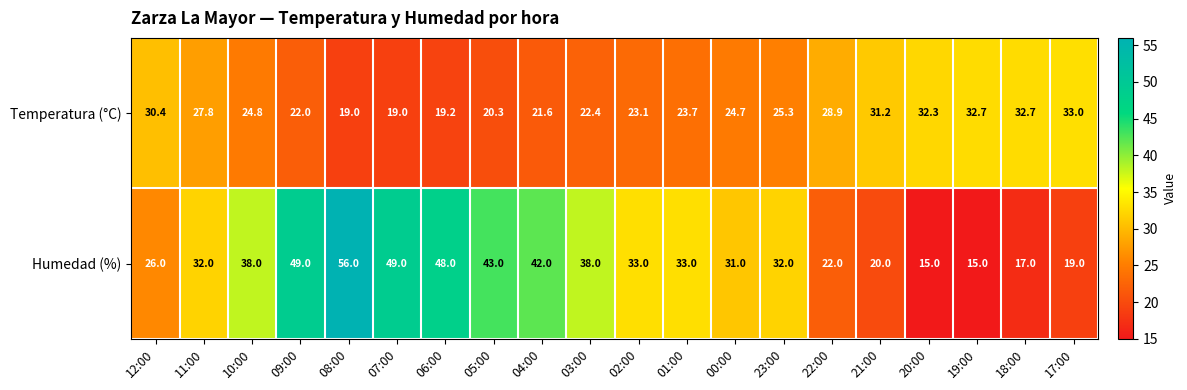

What is the sum of all Humedad (%) values?

658.0